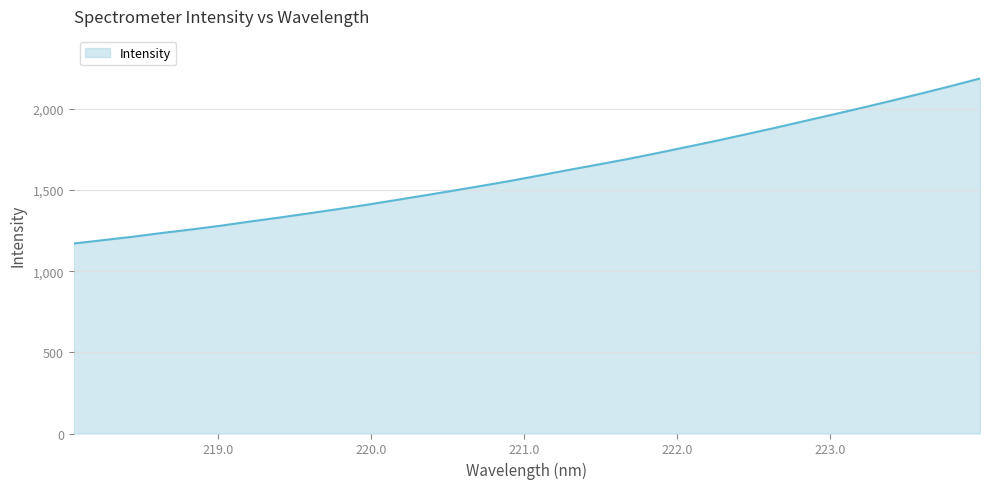

What is the smallest value displayed?

1170.4